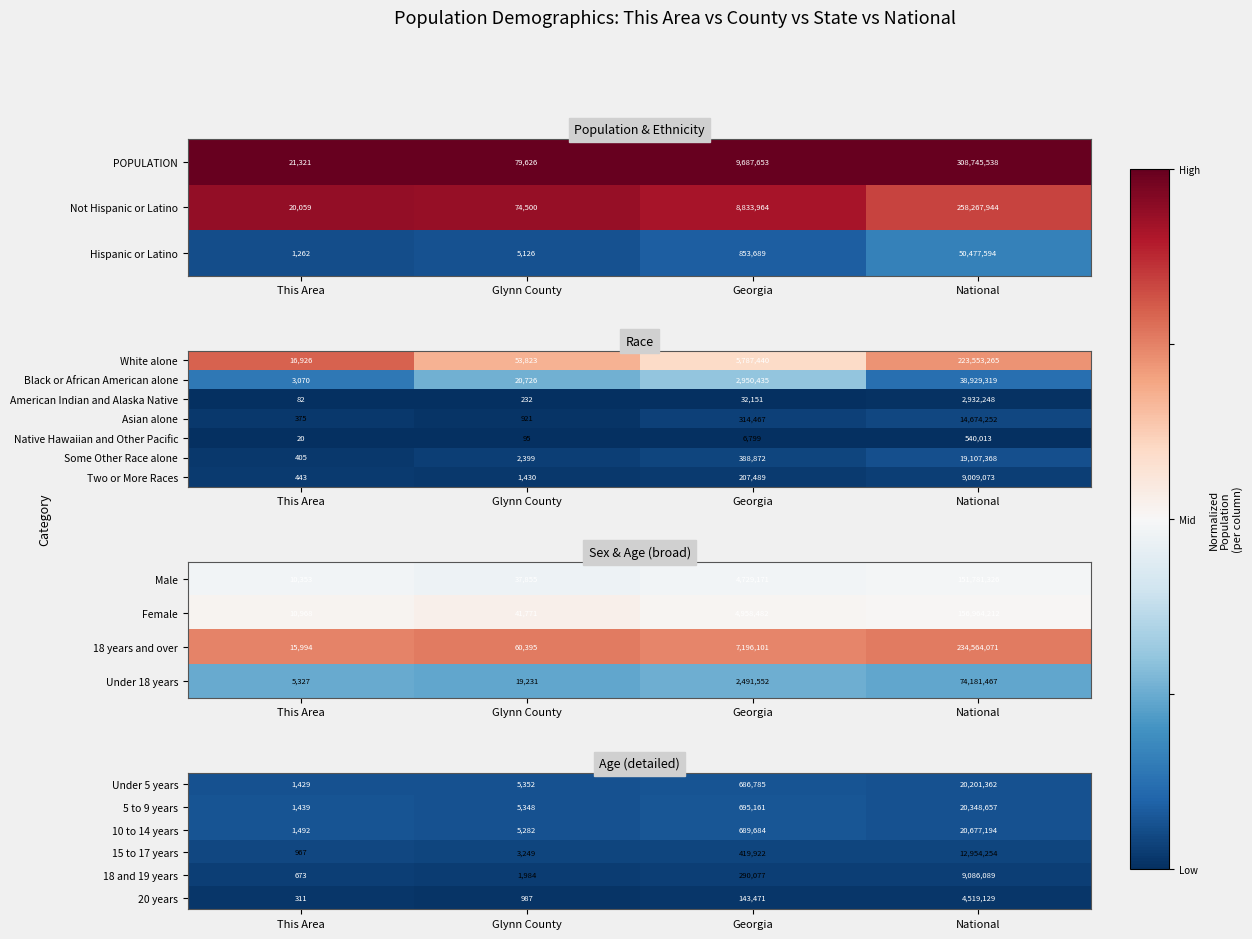

At which label does Asian alone reach its peak?

National